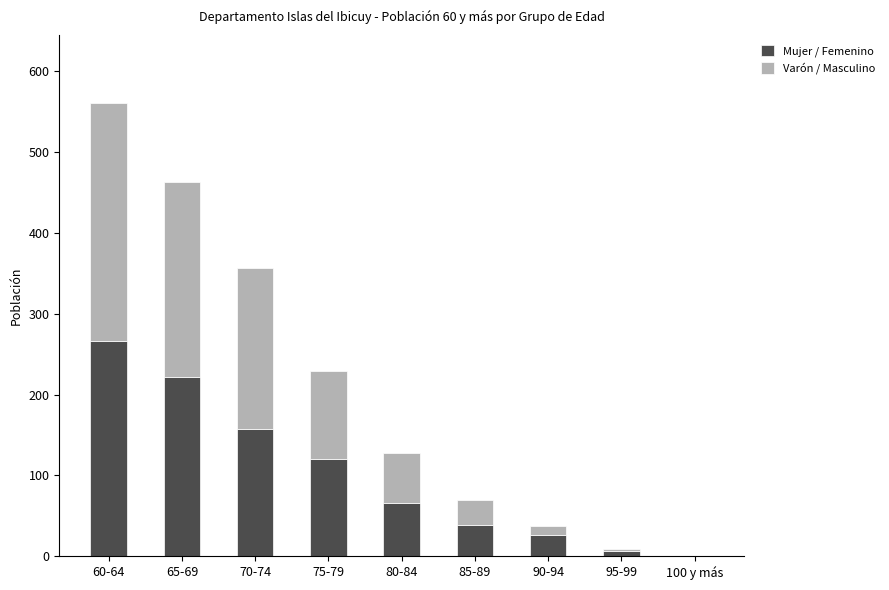

What is the sum of all Mujer / Femenino values?

904